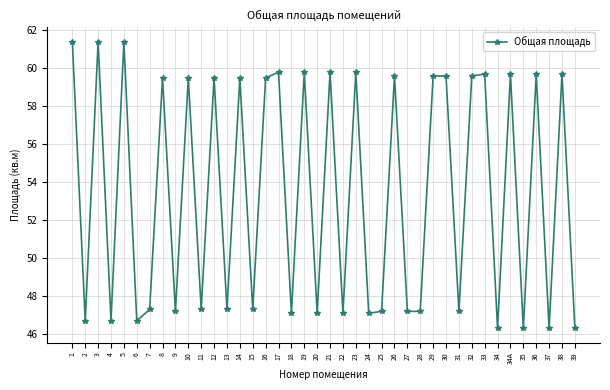

What is the difference between the values at 31 and 21?

12.6